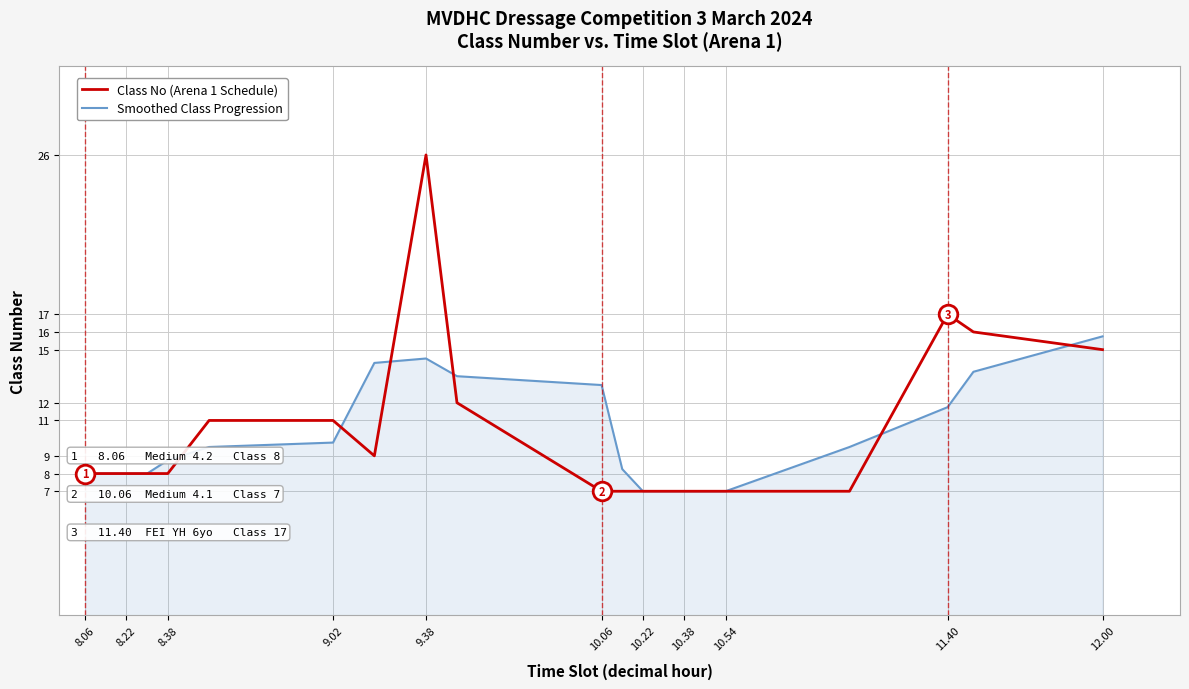

At how many categories does at least one series exceed 14?

5